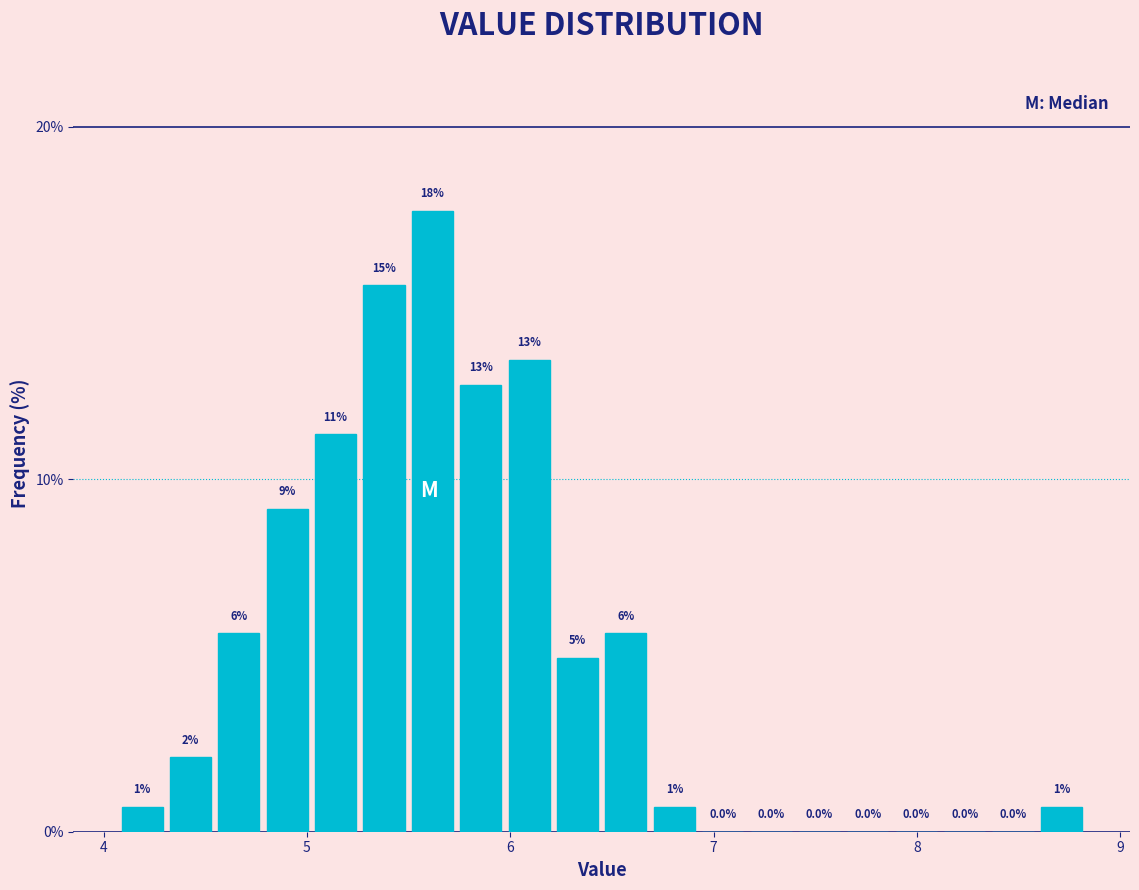

Read against the x-axis, roughly where is the centre of the tallest bar?

5.6